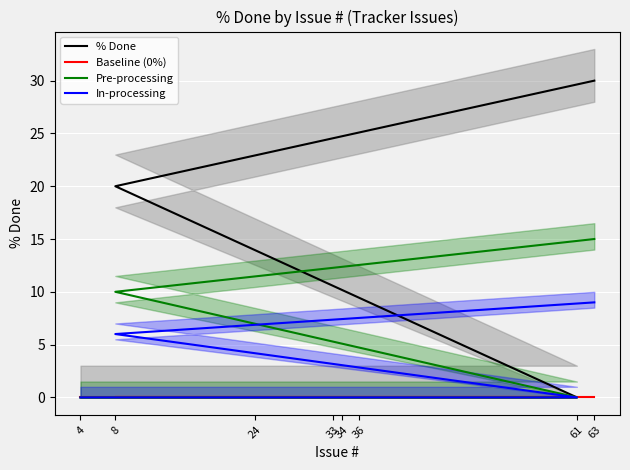

How many lines are shown in the chart?

4